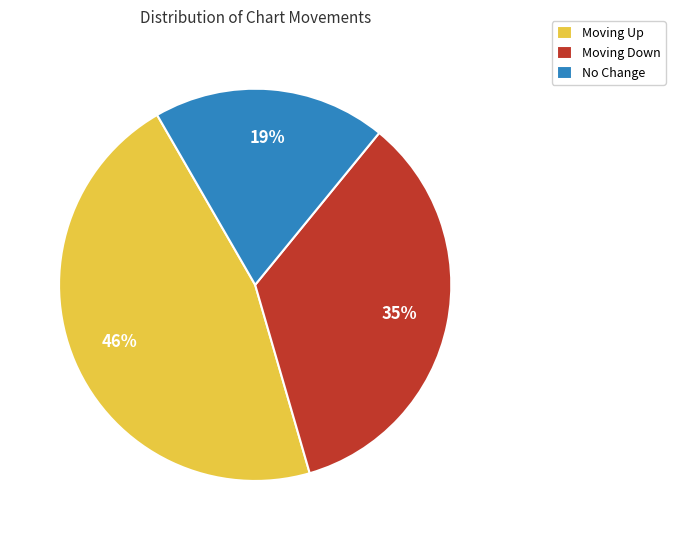

Between Moving Up and Moving Down, which is larger?

Moving Up